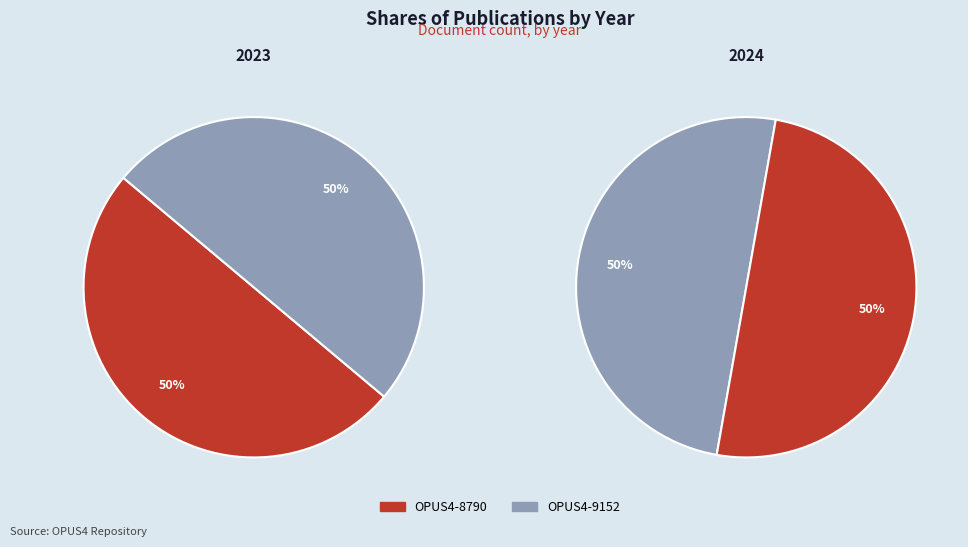

Does OPUS4-8790 account for over 50% of the chart?

No